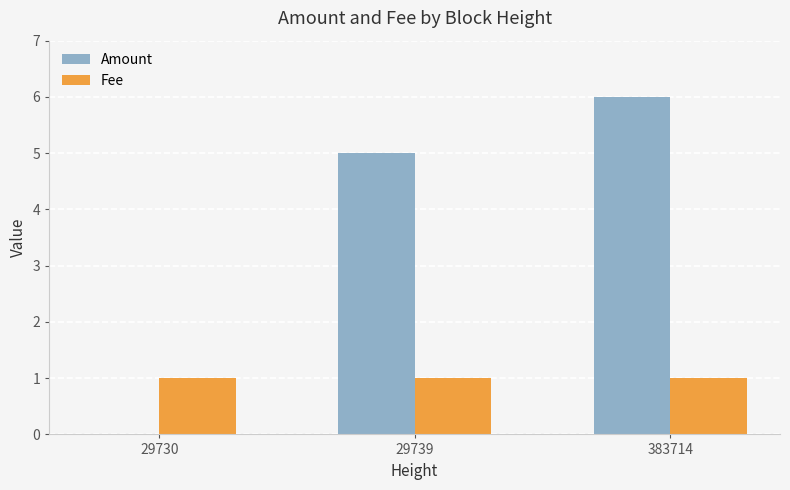

Is the value of Amount at 383714 greater than the value of Fee at 383714?

Yes